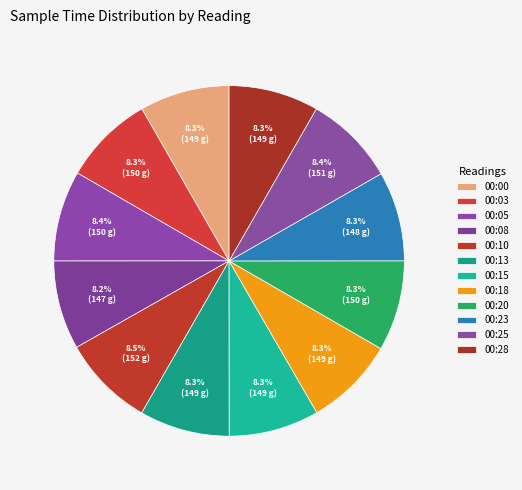

Rank the categories by value from lowest to highest.

00:08, 00:23, 00:00, 00:28, 00:18, 00:13, 00:15, 00:20, 00:03, 00:05, 00:25, 00:10